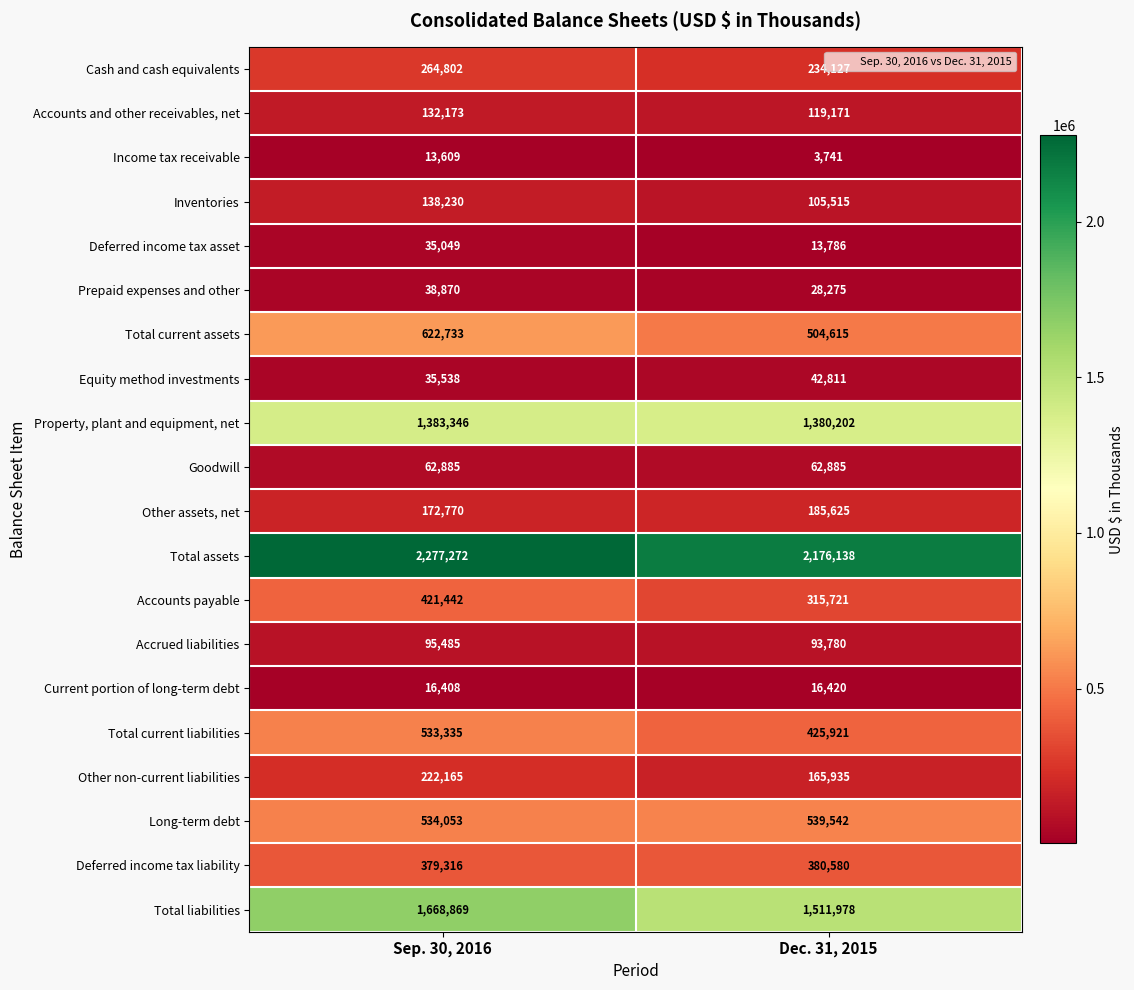

Which series has the widest spread of values?

Total liabilities